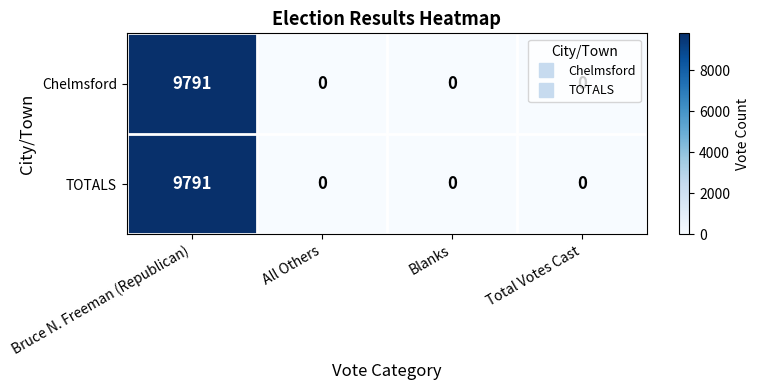

The value of TOTALS at Bruce N. Freeman (Republican) is 9791. True or false?

True